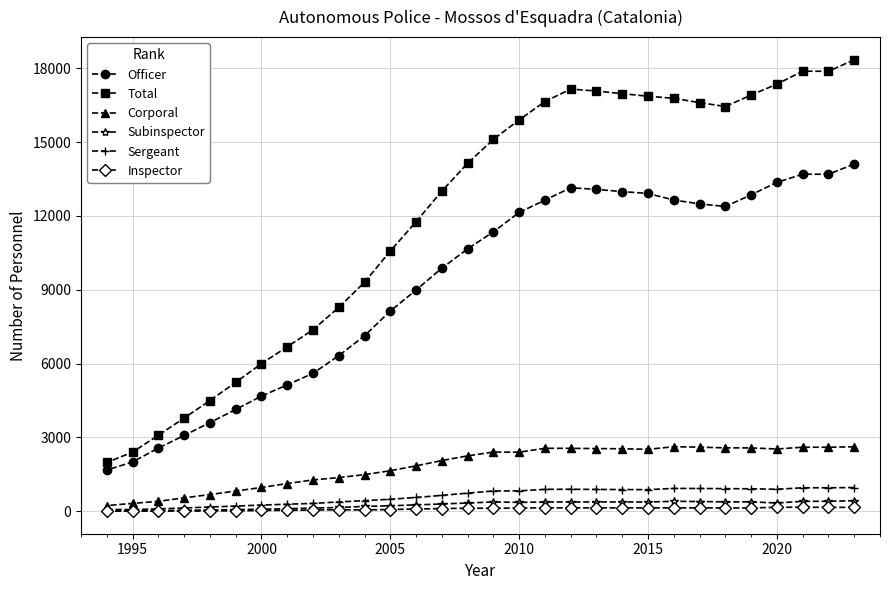

What is the difference between the maximum and minimum values in the Total series?

16377